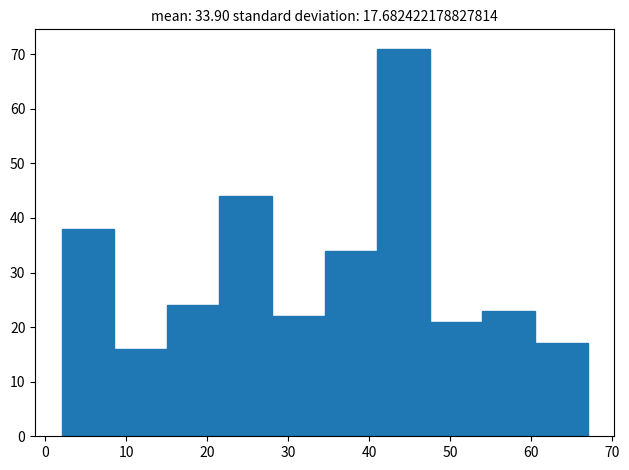

Which range on the x-axis has the tallest bar?

41.0 to 47.5